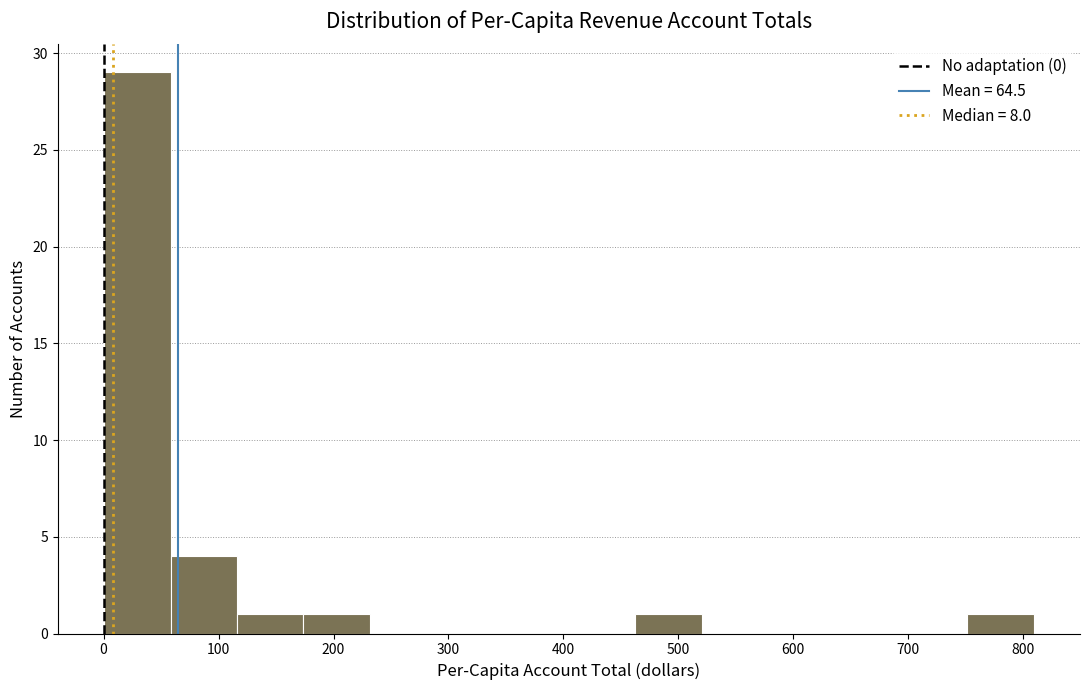

How tall is the bar that spans 750 to 810 on the x-axis? Neither the bar edges nor the heights are printed on the chart, so give them approximately, as read against the axes.

1